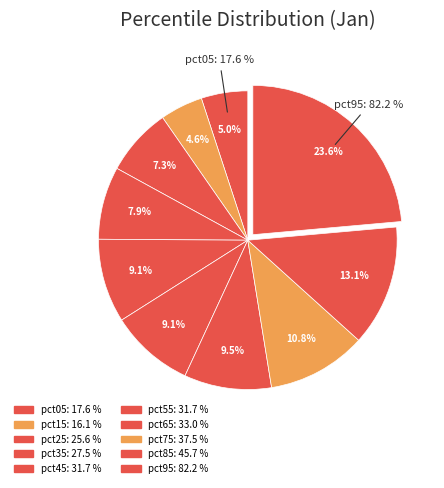

How many segments does this pie chart have?

10